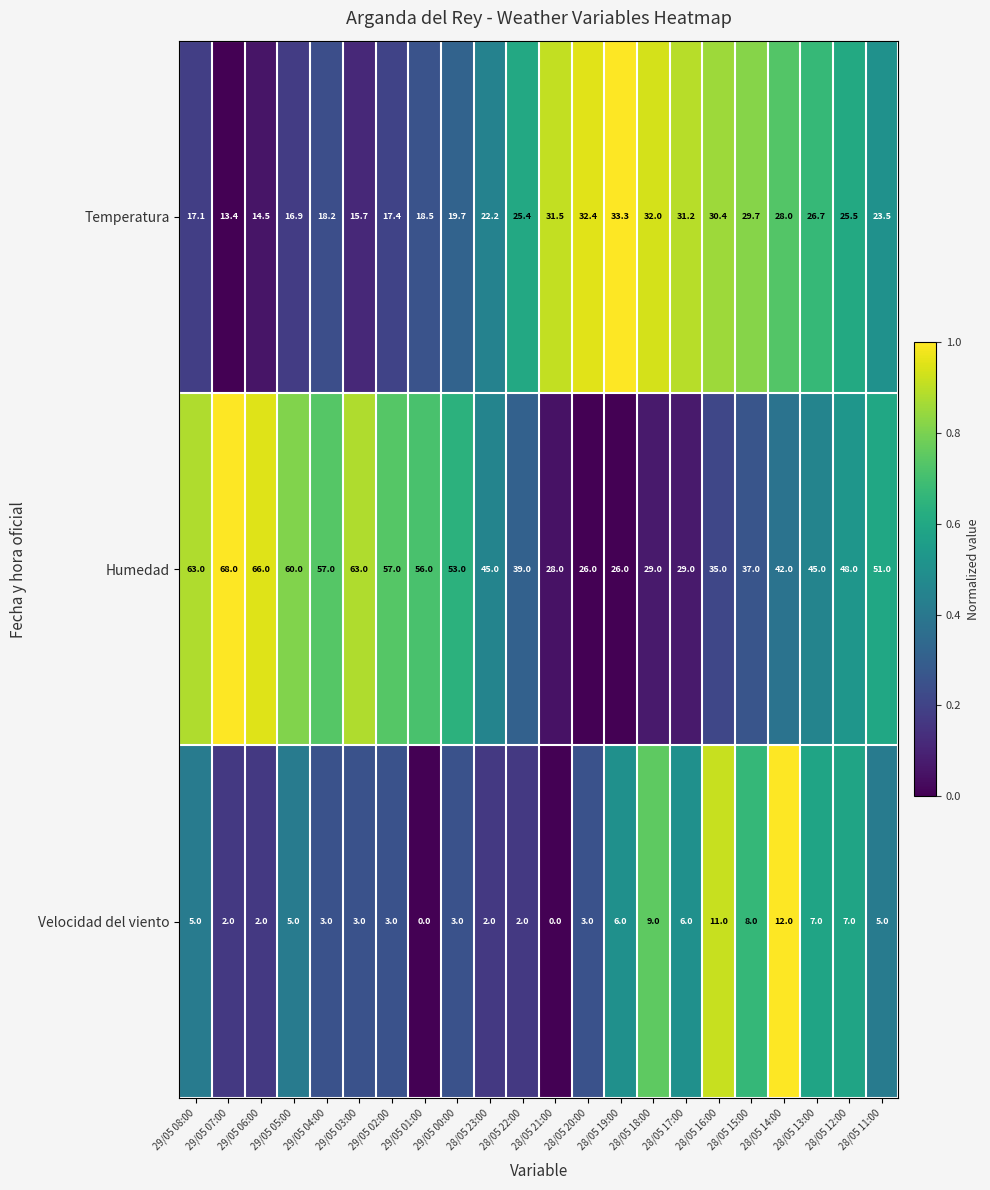

At which category is the sum across all series the highest?

29/05 08:00